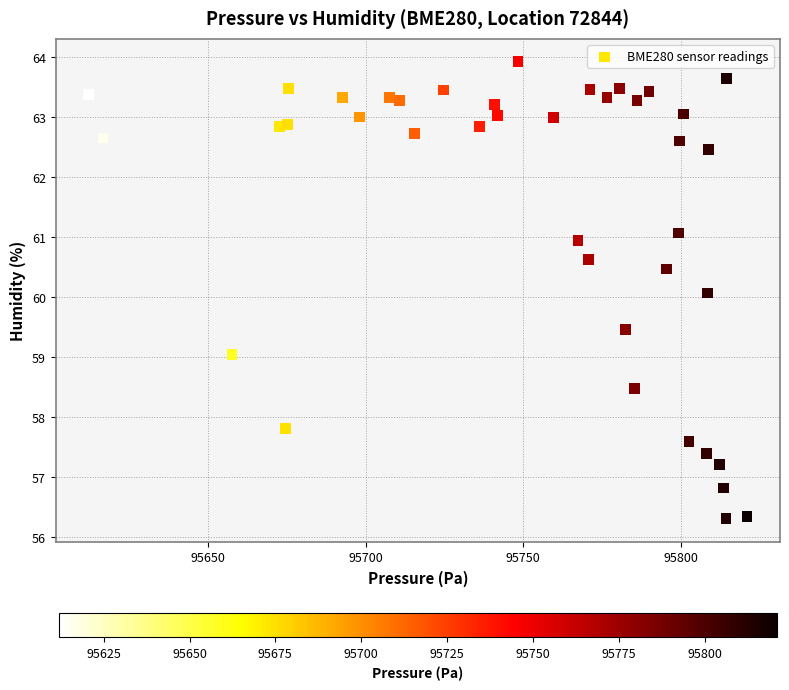

What is the range of X values (max minus min)?

209.1